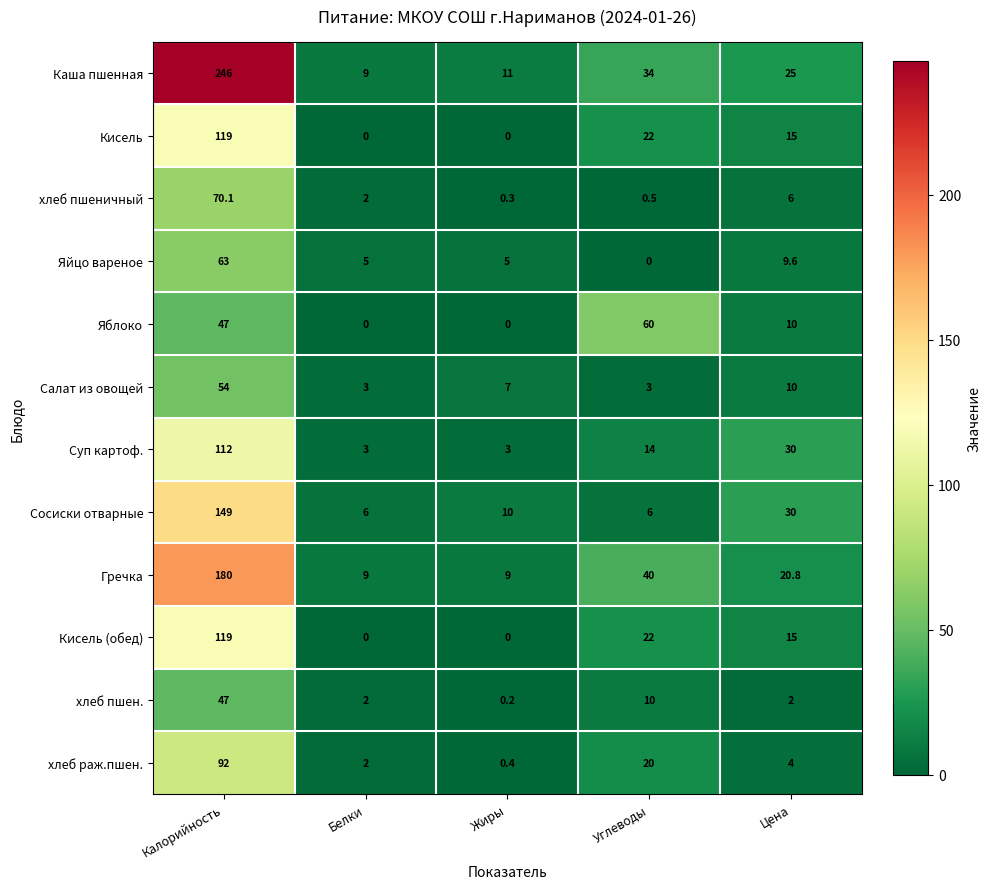

Is the value of Яйцо вареное at Жиры greater than the value of Яблоко at Белки?

Yes